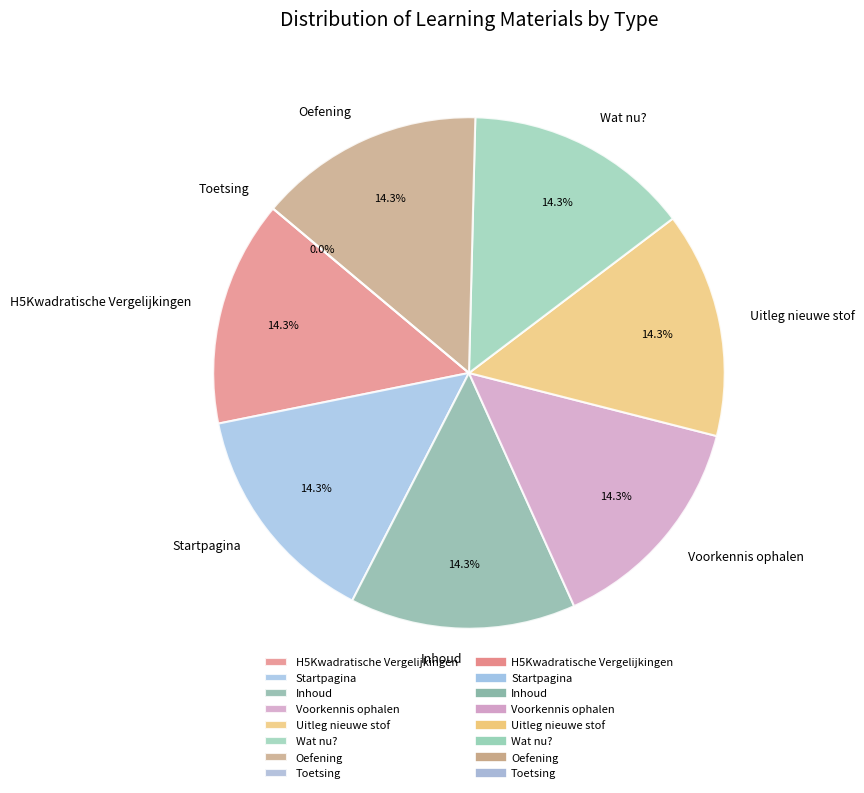

What percentage is the Uitleg nieuwe stof slice, to the nearest percent?

14%